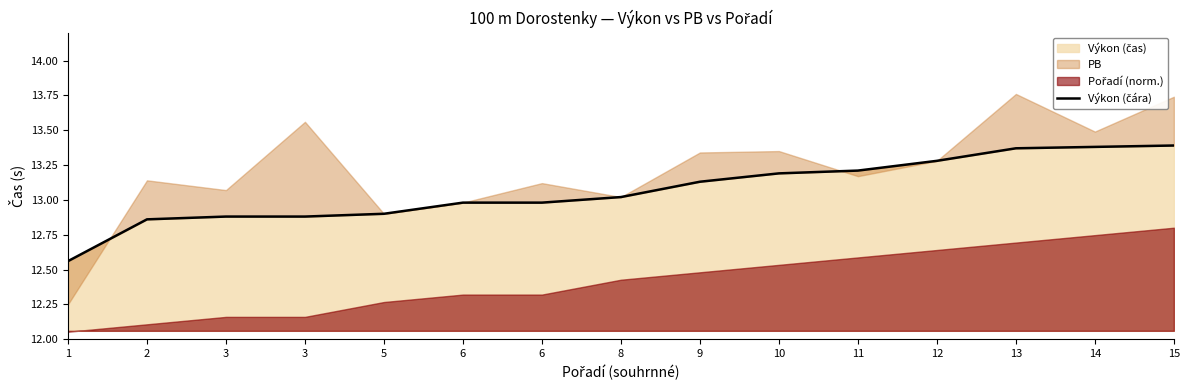

Reading left to right, list all the values displayed in this chart.

12.6	12.9	12.9	12.9	12.9	13.0	13.0	13.0	13.1	13.2	13.2	13.3	13.4	13.4	13.4